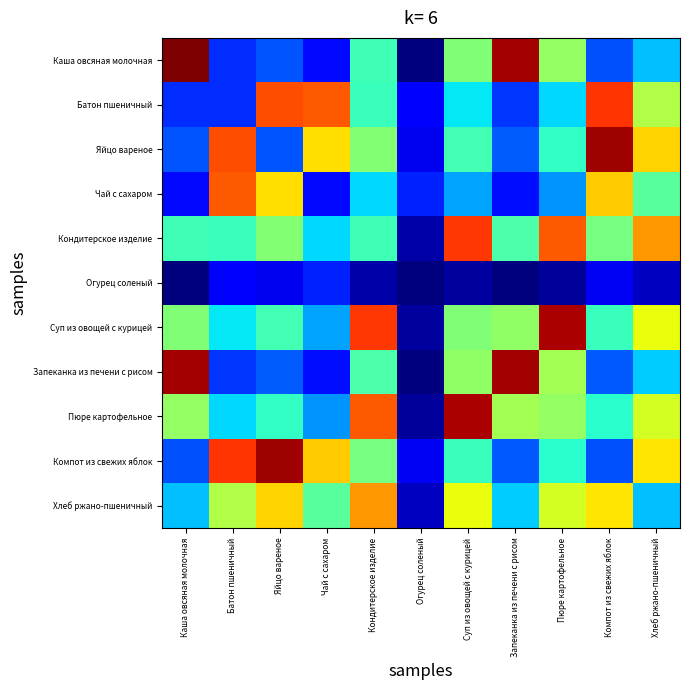

What is the minimum value shown in the chart?

7.9